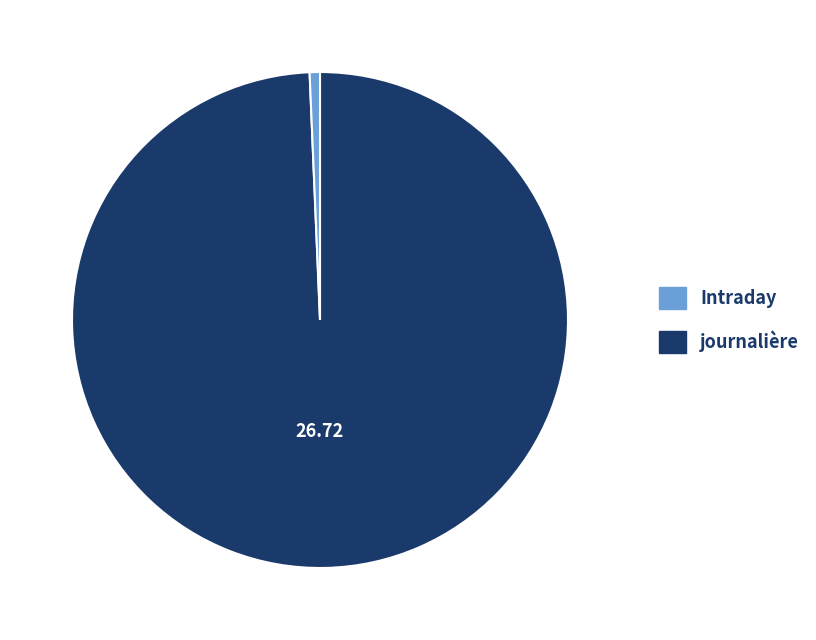

Which slice is the smallest?

journalière